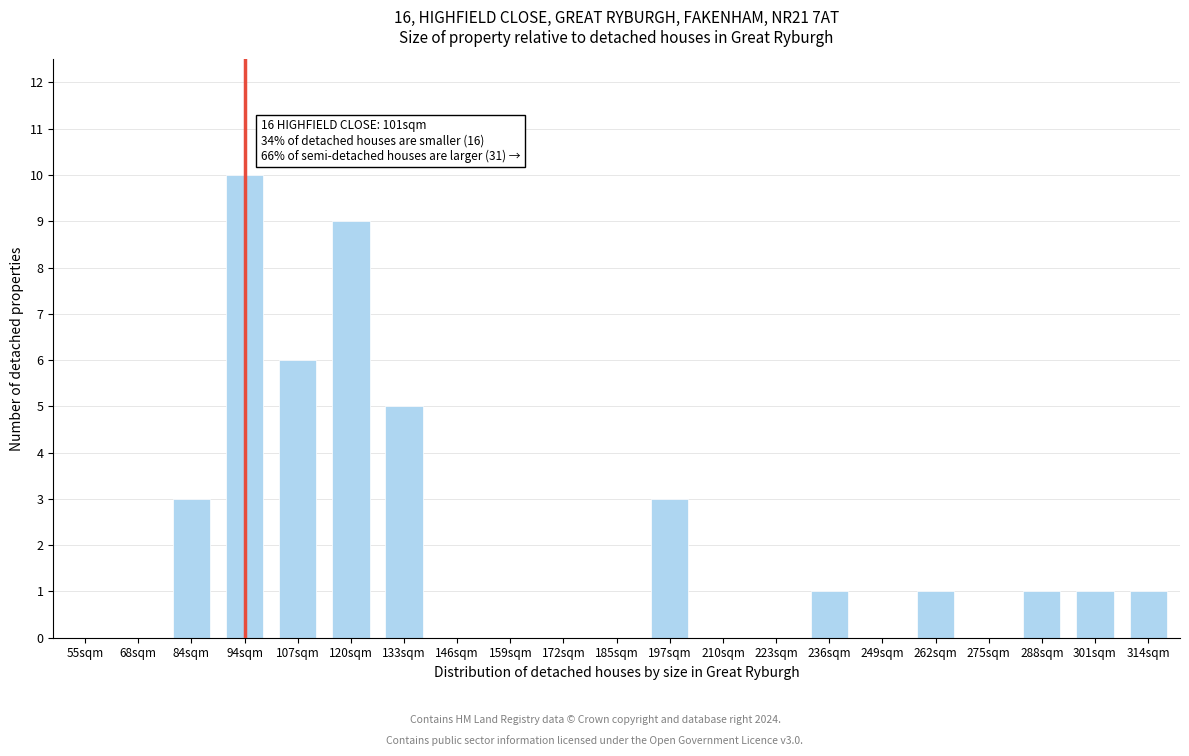

Reading right to left, transcribe all the data shown in this chart.

314sqm=1	301sqm=1	288sqm=1	275sqm=0	262sqm=1	249sqm=0	236sqm=1	223sqm=0	210sqm=0	197sqm=3	185sqm=0	172sqm=0	159sqm=0	146sqm=0	133sqm=5	120sqm=9	107sqm=6	94sqm=10	84sqm=3	68sqm=0	55sqm=0